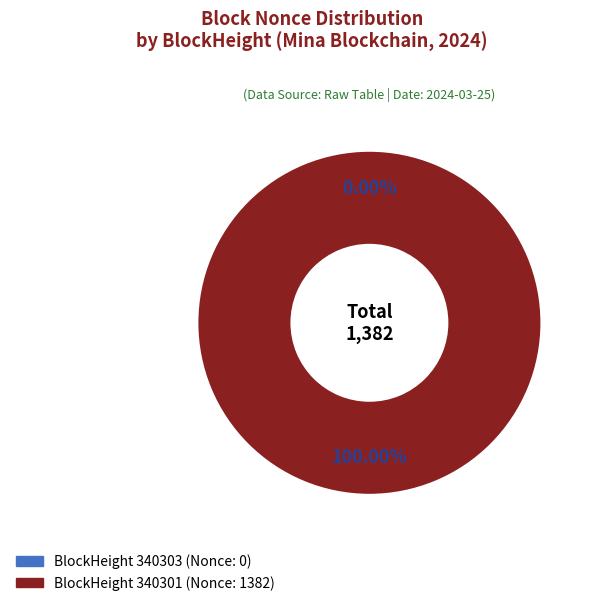

To the nearest percent, what is the average slice percentage?

50%